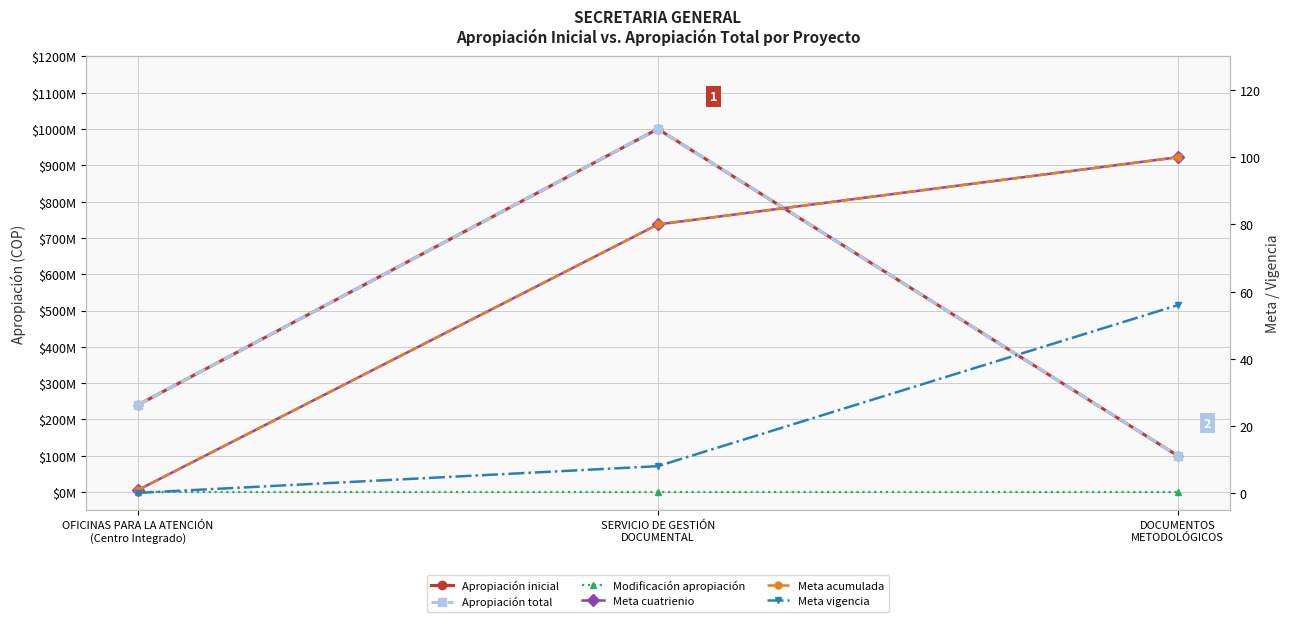

Is the value of Meta cuatrienio at OFICINAS PARA LA ATENCIÓN
(Centro Integrado) greater than the value of Meta vigencia at SERVICIO DE GESTIÓN
DOCUMENTAL?

No